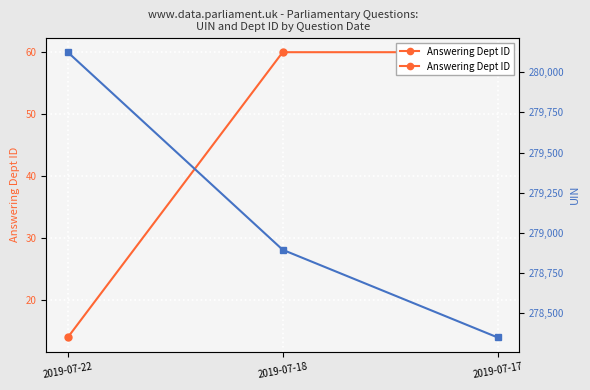

Which series has the largest range (max minus min)?

UIN